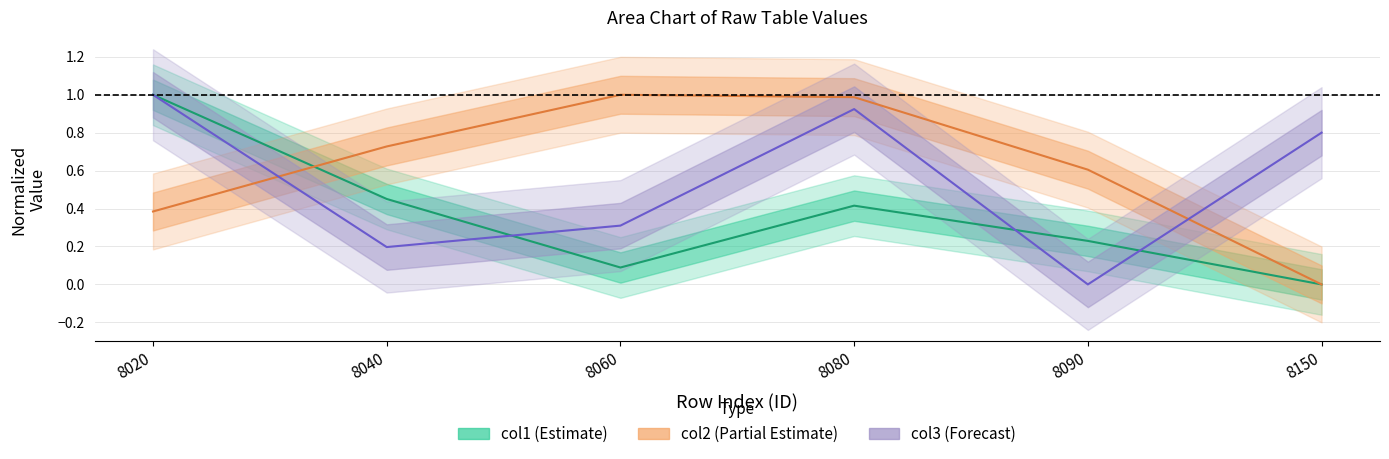

True or false: col2 (Partial Estimate) has a value of 1.3 at 8060.

False